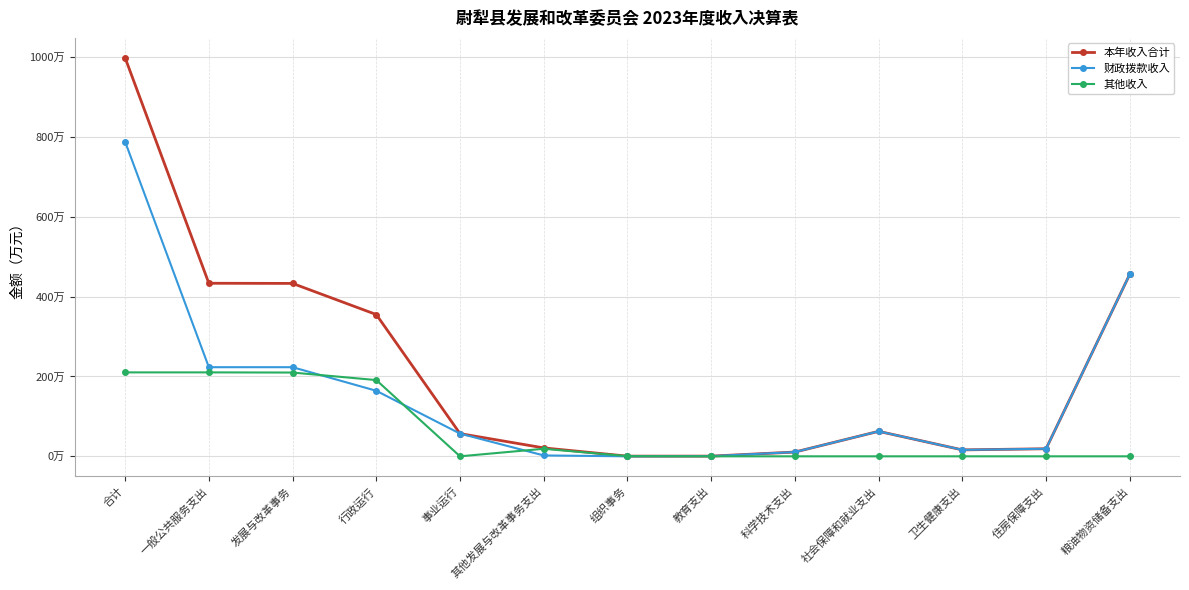

How many interior local peaks does the 本年收入合计 series have?

1